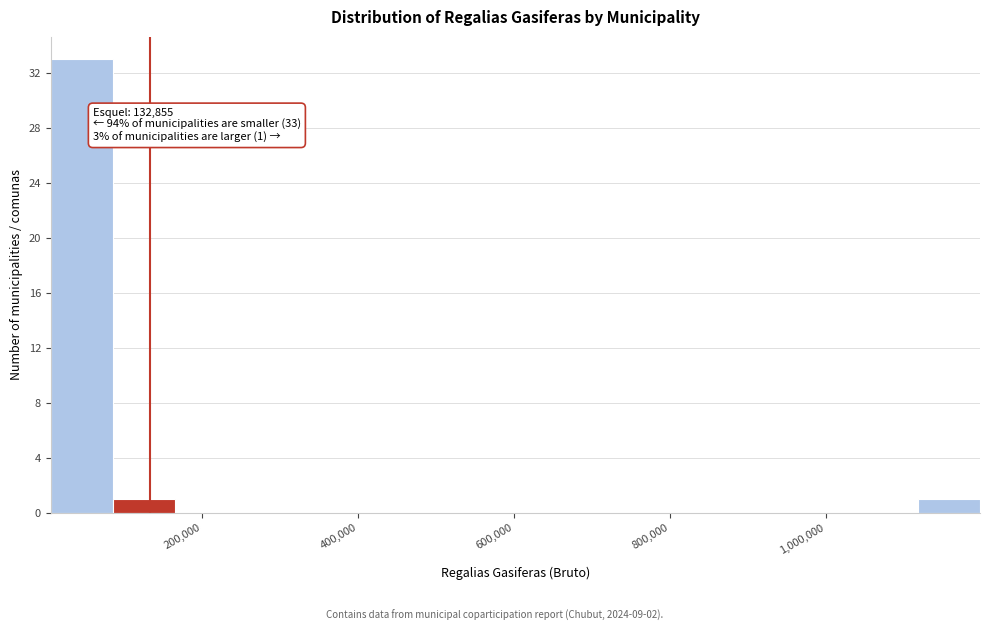

Around what value on the x-axis is the tallest bar? Give the approximate position of its centre, as read against the axis.

40000